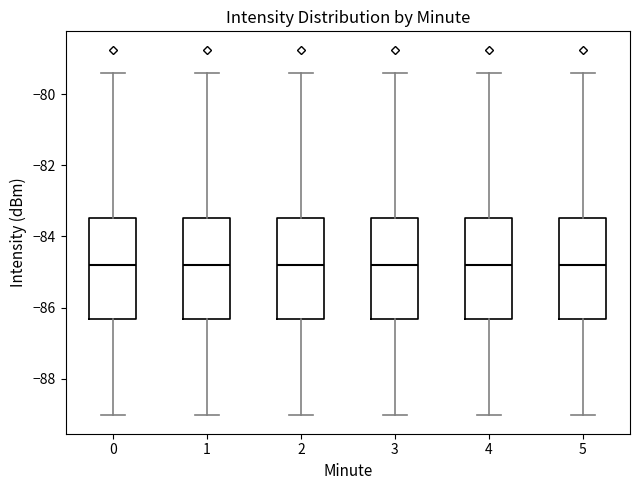

Where is the upper edge of the box at x = 4 on the y-axis? The values are not printed on the chart, so give them approximately, as read against the axis.

-83.4